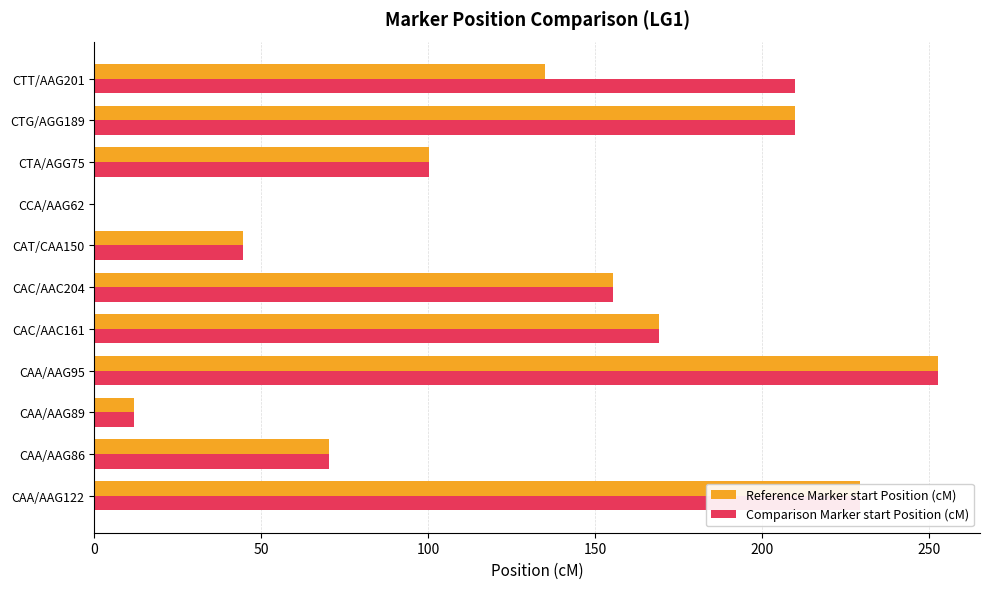

What is the sum of the Comparison Marker start Position (cM) values at CTA/AGG75 and CAC/AAC161?

269.3